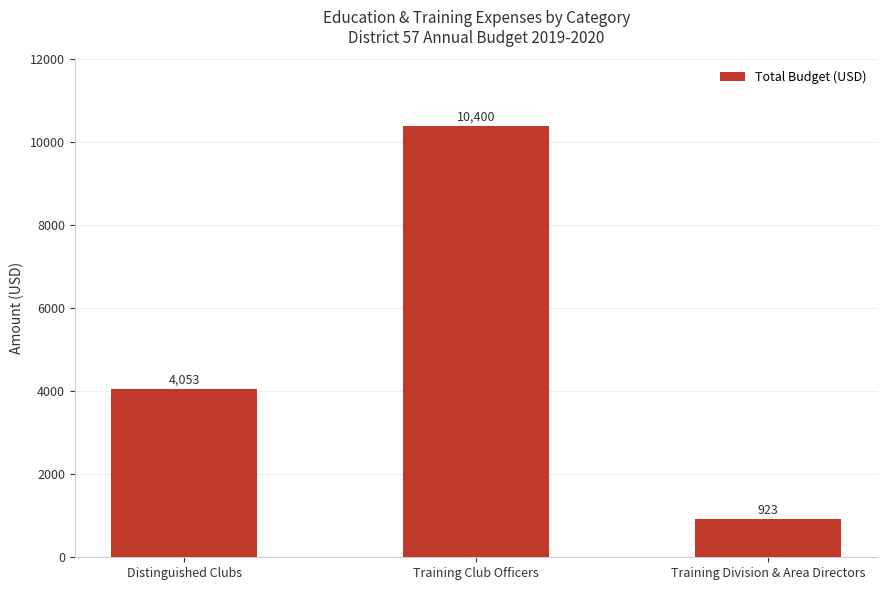

Which has a higher value, Distinguished Clubs or Training Division & Area Directors?

Distinguished Clubs